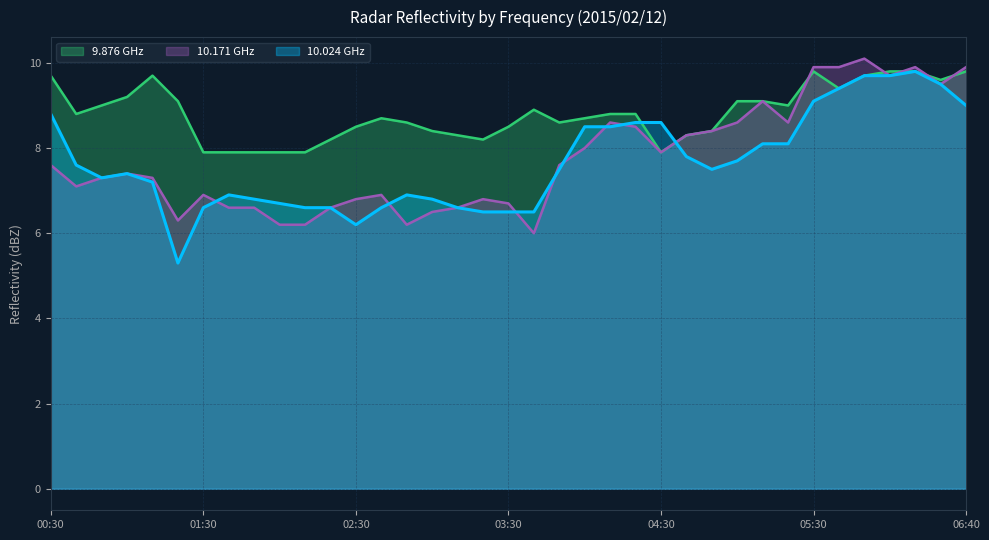

What are all the series names shown in the legend?

9.876 GHz, 10.171 GHz, 10.024 GHz